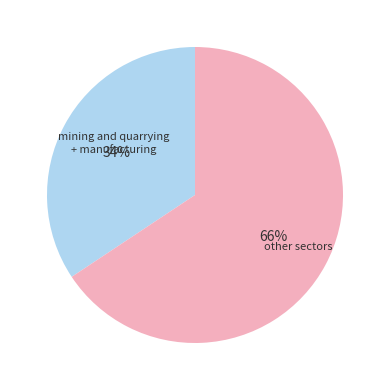

Rank the categories by value from highest to lowest.

other sectors, mining and quarrying + manufacturing